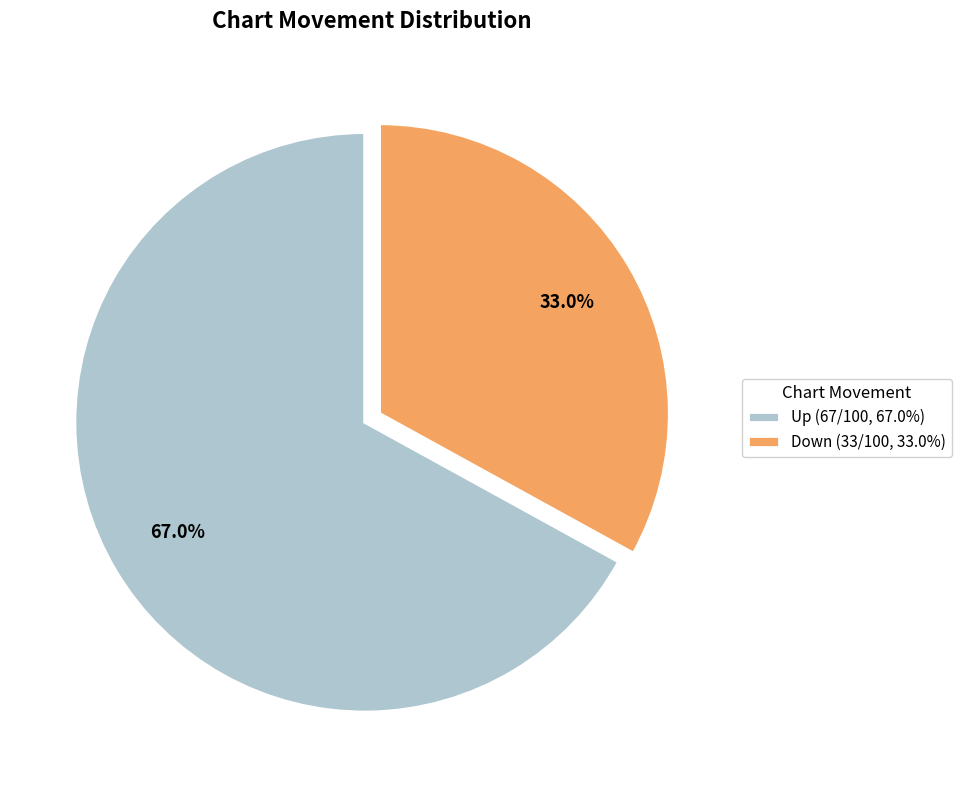

Rank the categories by value from highest to lowest.

Up (67/100, 67.0%), Down (33/100, 33.0%)